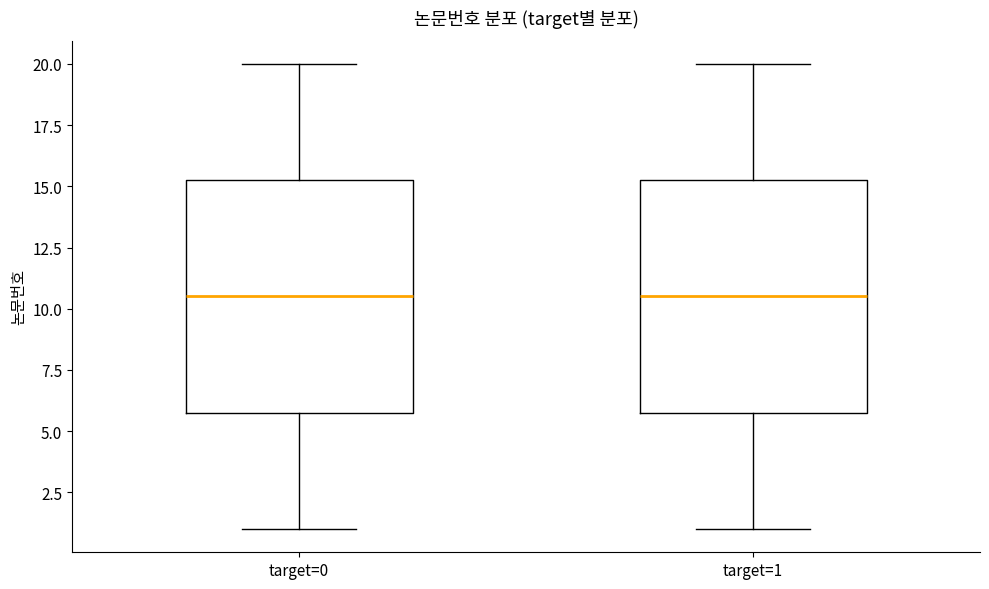

Reading left to right, read every box against the y-axis: the position of its median line, the range the box covers, and the ends of its whiskers. The values are not printed on the chart, so give them approximately, as read against the axis.

target=0: median 10.5, box 6.0 to 15.5, whiskers 1.0 to 20.0
target=1: median 10.5, box 6.0 to 15.5, whiskers 1.0 to 20.0